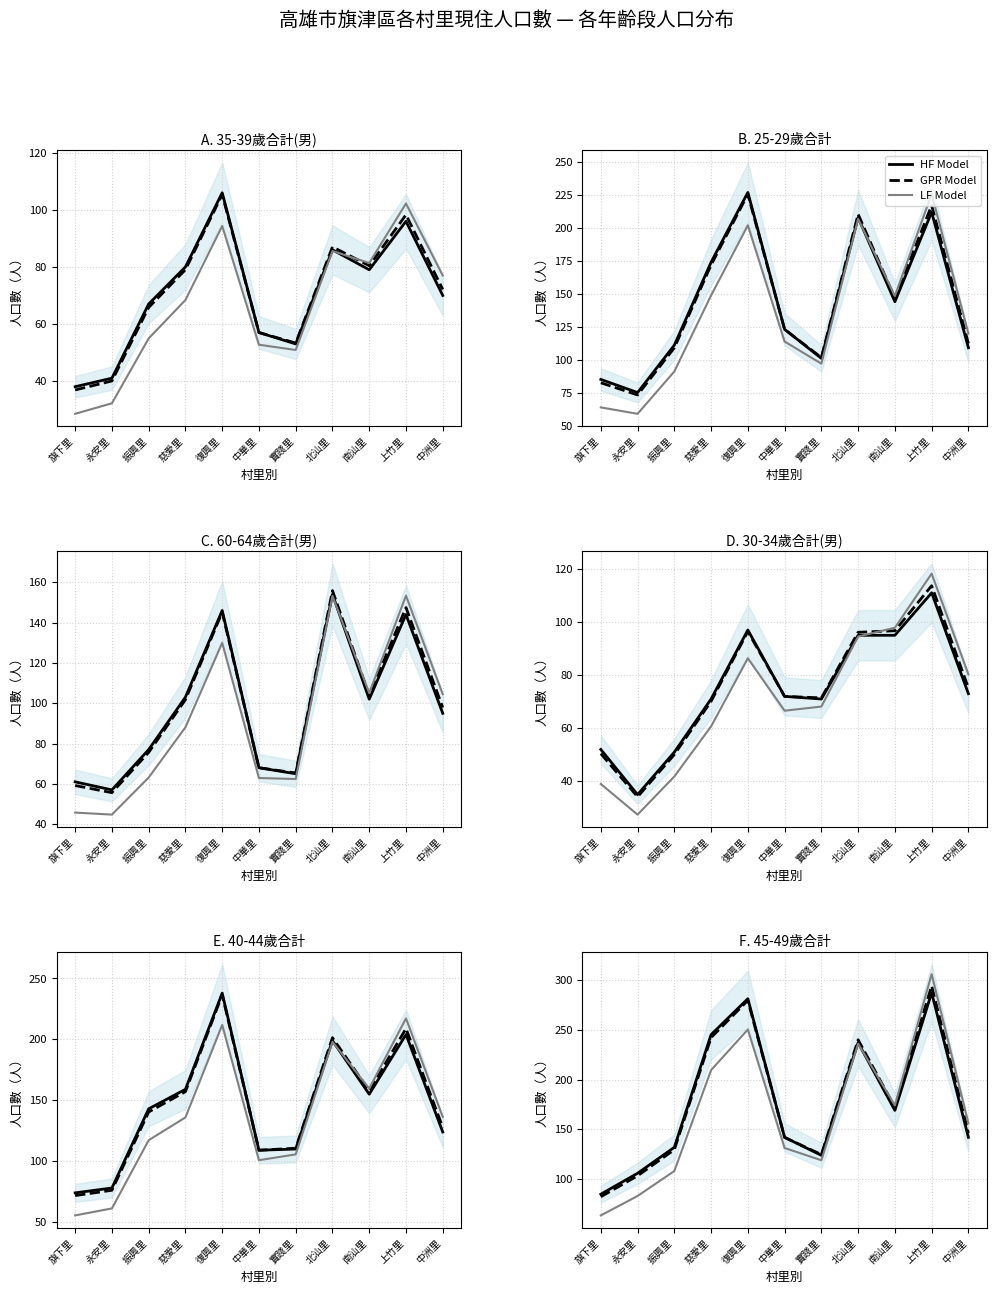

What is the difference between the maximum and minimum values in the LF Model series?

241.9